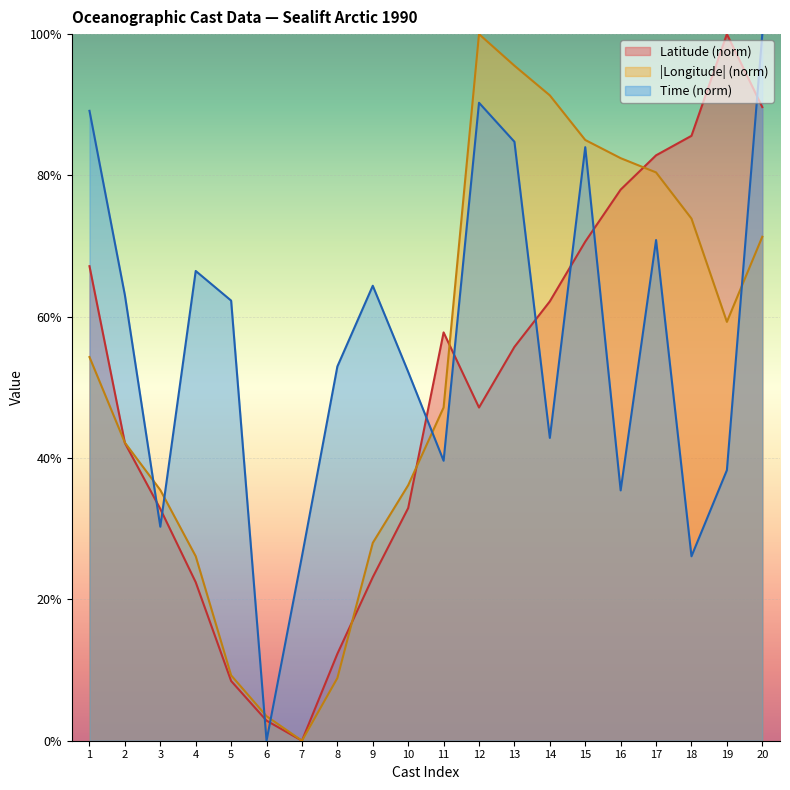

True or false: Latitude and Time intersect in this chart.

True